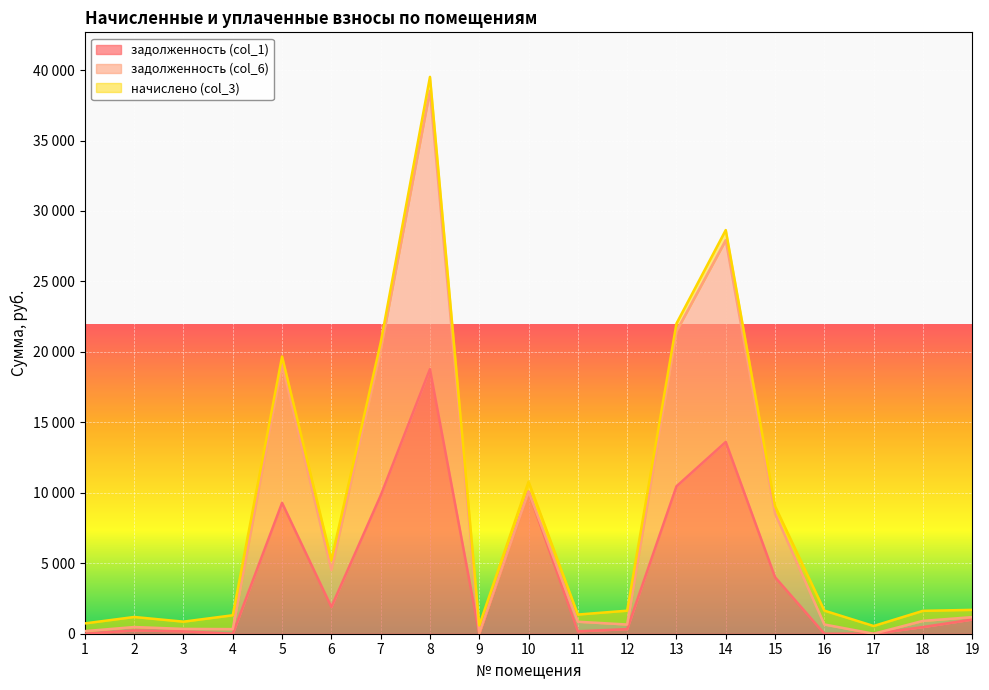

Which label corresponds to the largest value in the chart?

8